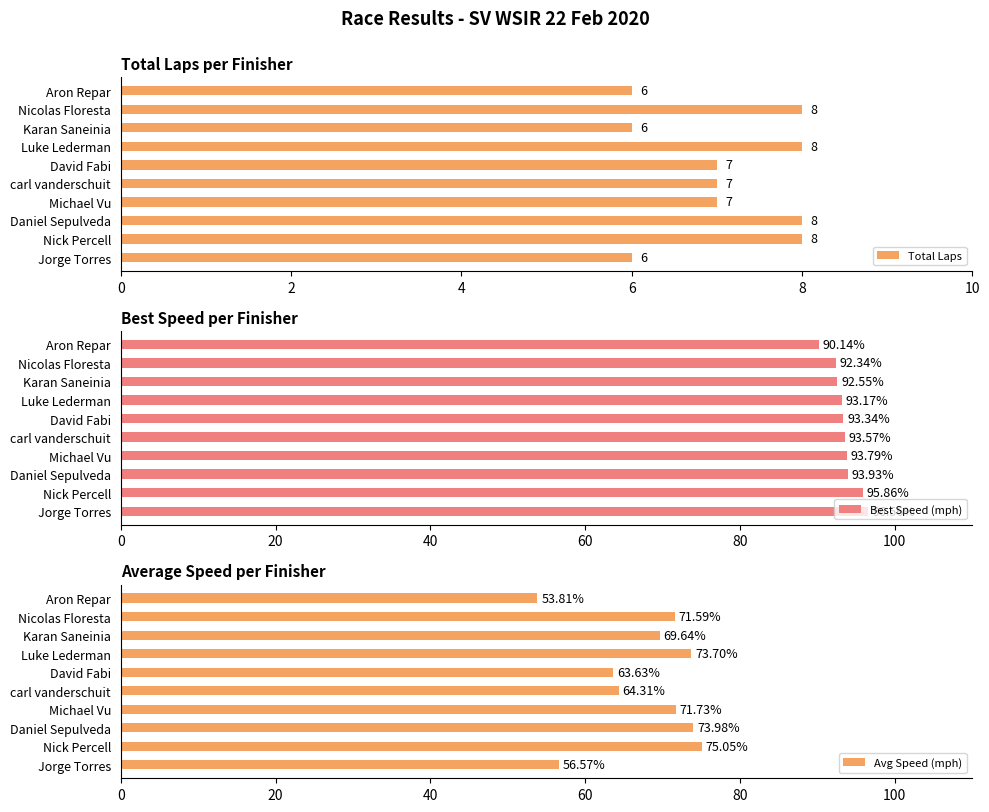

What is the minimum value shown in the chart?

6.0